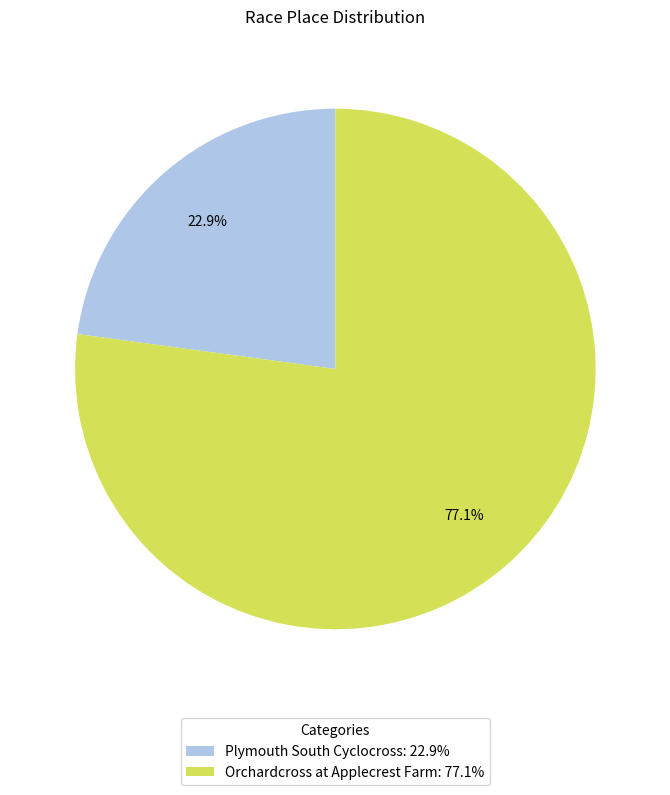

Between Plymouth South Cyclocross: 22.9% and Orchardcross at Applecrest Farm: 77.1%, which is larger?

Orchardcross at Applecrest Farm: 77.1%